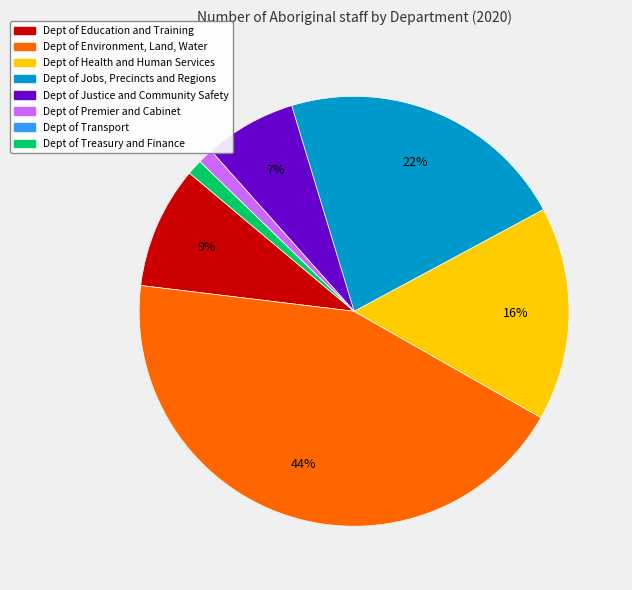

Is there any slice that represents more than half of the pie?

No